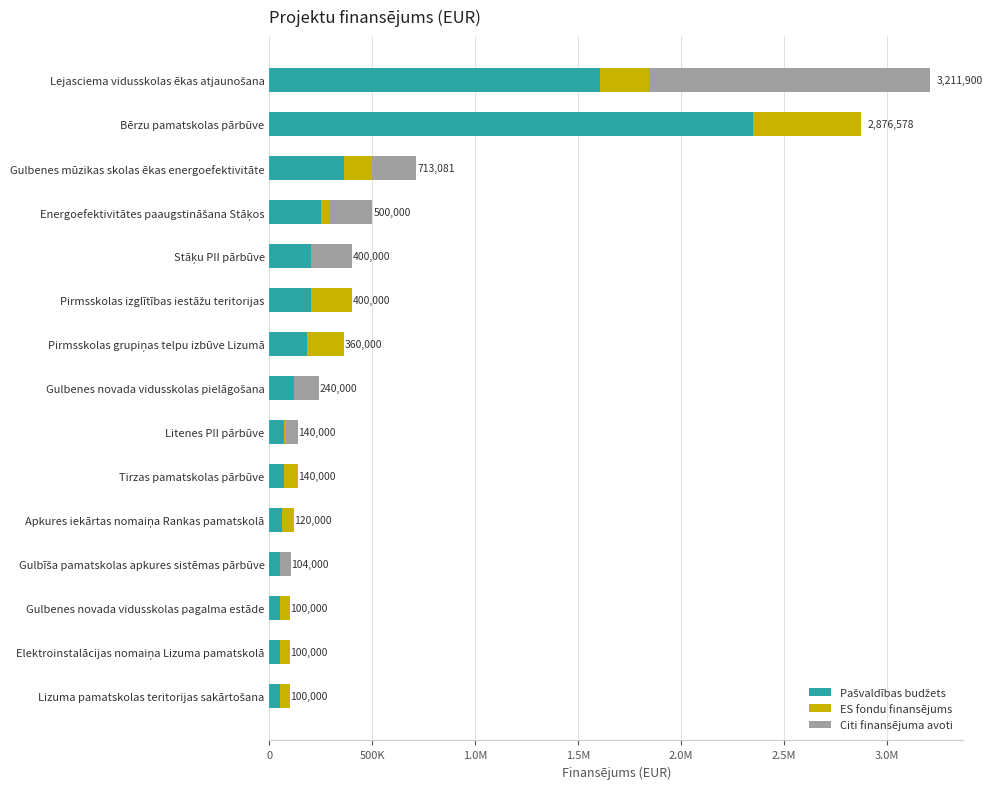

What is the difference between the second highest and second lowest values in the Pašvaldības budžets series?

1555950.0